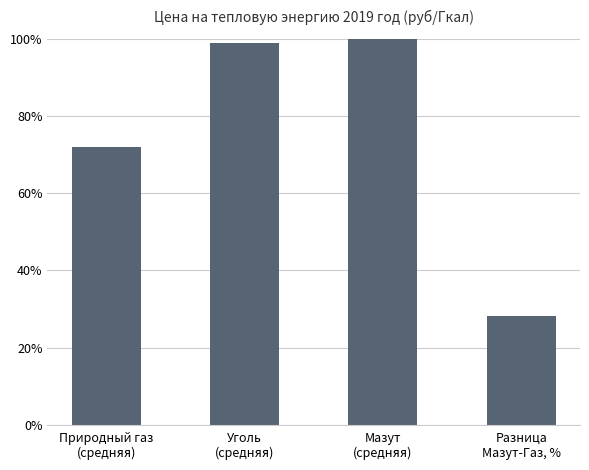

At which label does the data first exceed 98?

Уголь
(средняя)